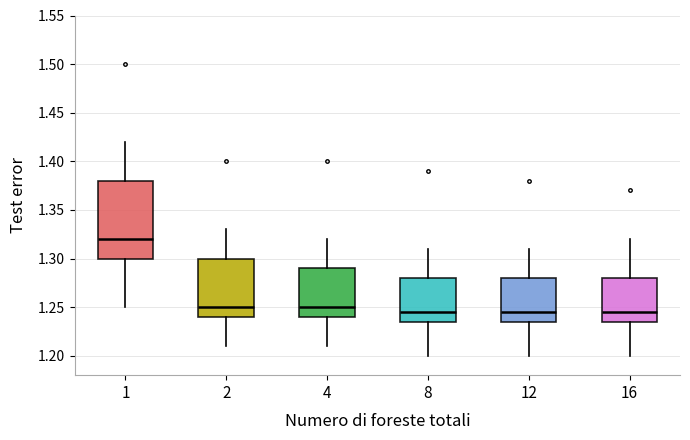

Reading left to right, transcribe this box plot: for each box, give where its median line is, the range the box spans, and where its two whiskers end, as read against the y-axis. The values are not printed on the chart, so give them approximately, as read against the axis.

1: median 1.320, box 1.300 to 1.380, whiskers 1.250 to 1.420
2: median 1.250, box 1.240 to 1.300, whiskers 1.210 to 1.330
4: median 1.250, box 1.240 to 1.290, whiskers 1.210 to 1.320
8: median 1.245, box 1.235 to 1.280, whiskers 1.200 to 1.310
12: median 1.245, box 1.235 to 1.280, whiskers 1.200 to 1.310
16: median 1.245, box 1.235 to 1.280, whiskers 1.200 to 1.320